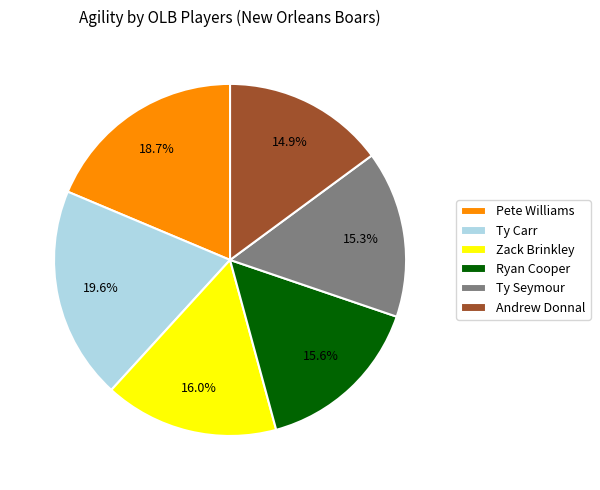

How many slices are in this pie chart?

6